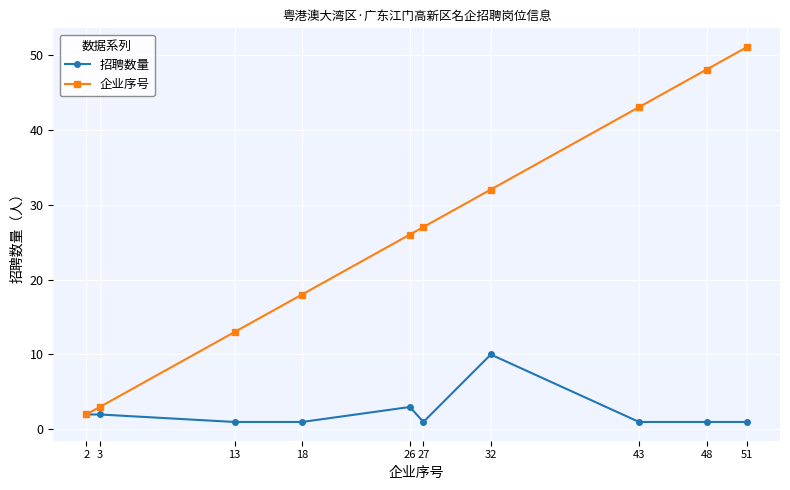

True or false: 招聘数量 has more than 0 interior local peaks.

True